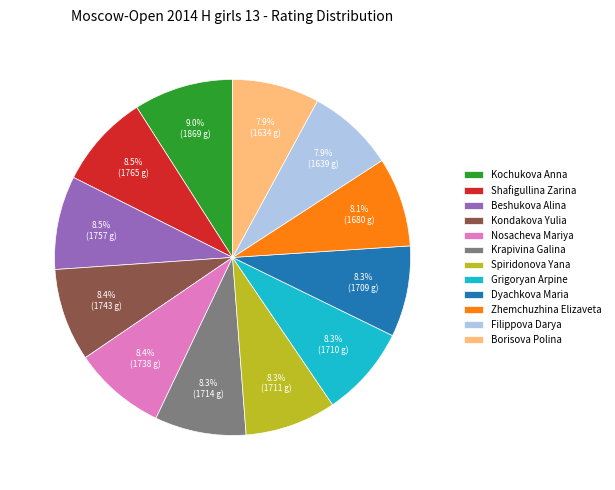

What is the largest slice in the pie chart?

Kochukova Anna